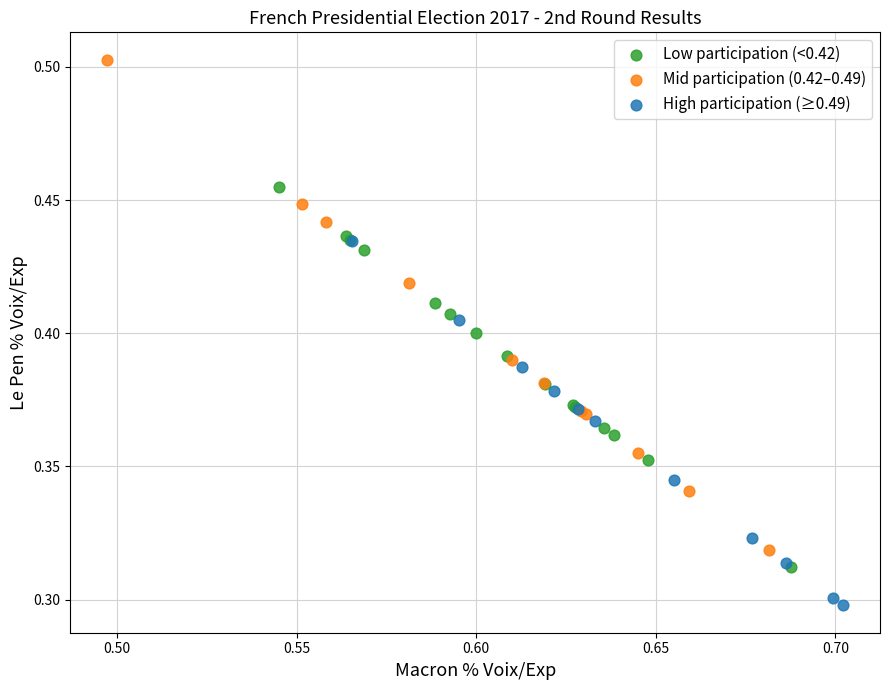

Which series reaches the minimum Y coordinate?

High participation (≥0.49)